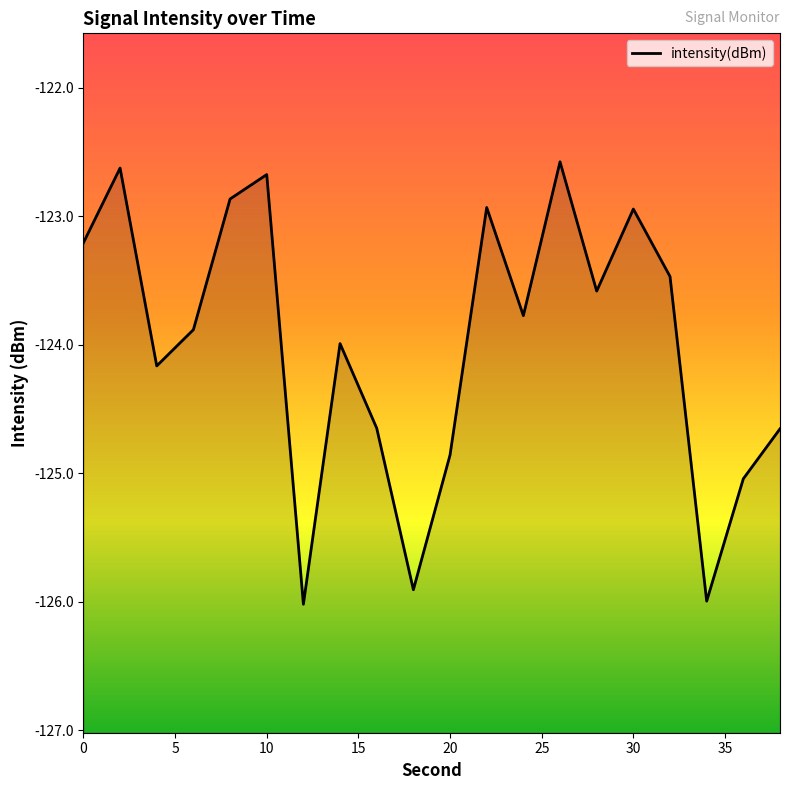

What is the smallest value displayed?

-126.0